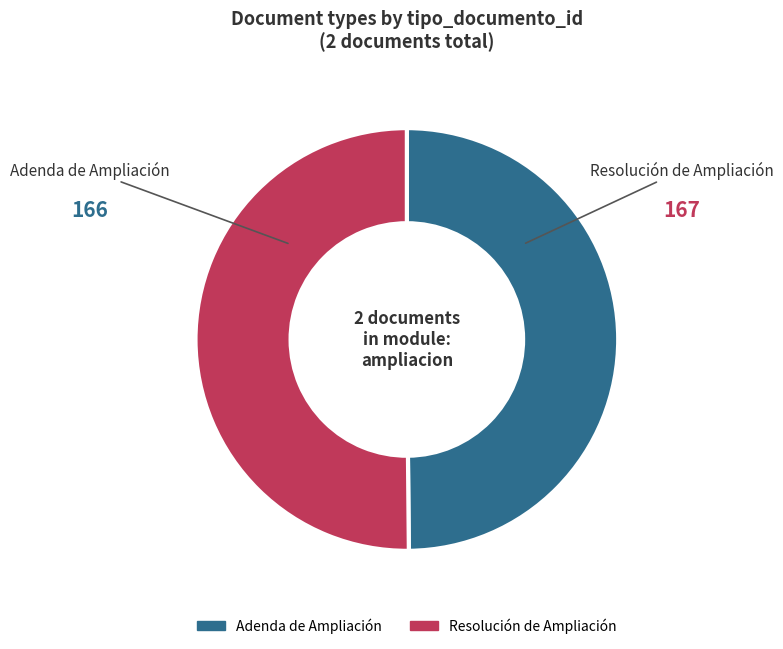

The Resolución de Ampliación slice represents 50% of the pie. True or false?

True